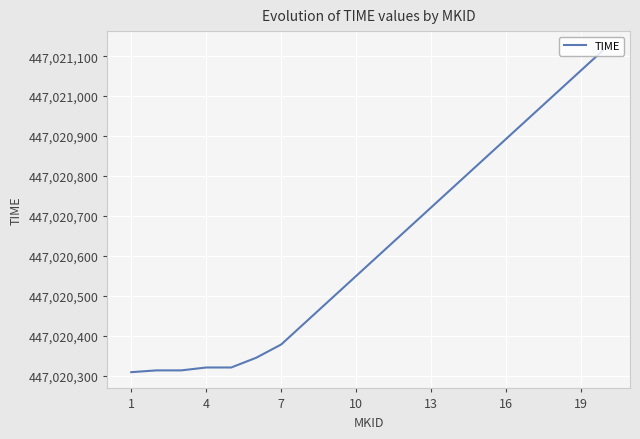

What is the smallest value displayed?

447020308.4